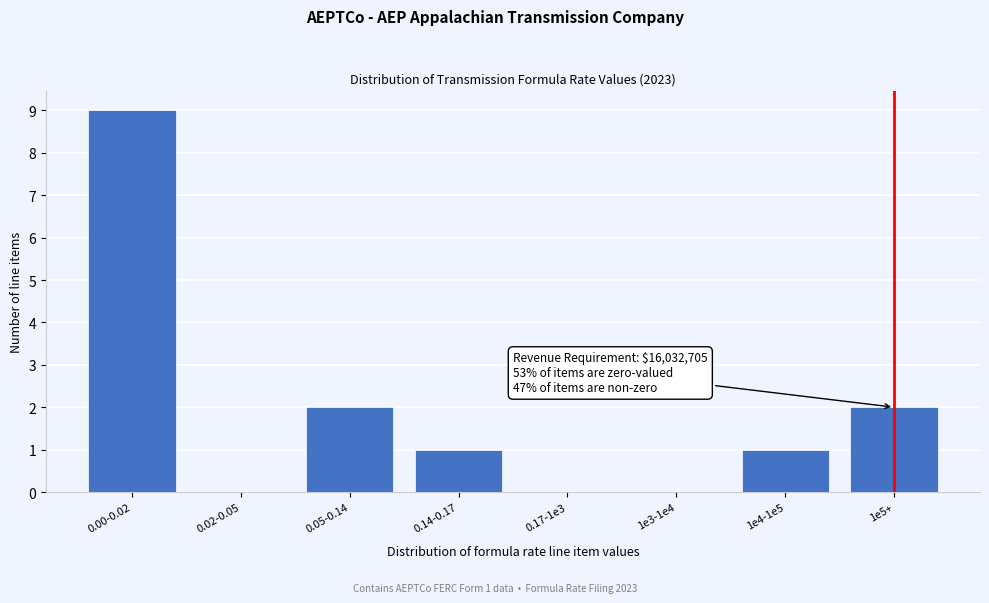

Reading left to right, what are all the values shown in this chart?

0.00-0.02=9	0.02-0.05=0	0.05-0.14=2	0.14-0.17=1	0.17-1e3=0	1e3-1e4=0	1e4-1e5=1	1e5+=2